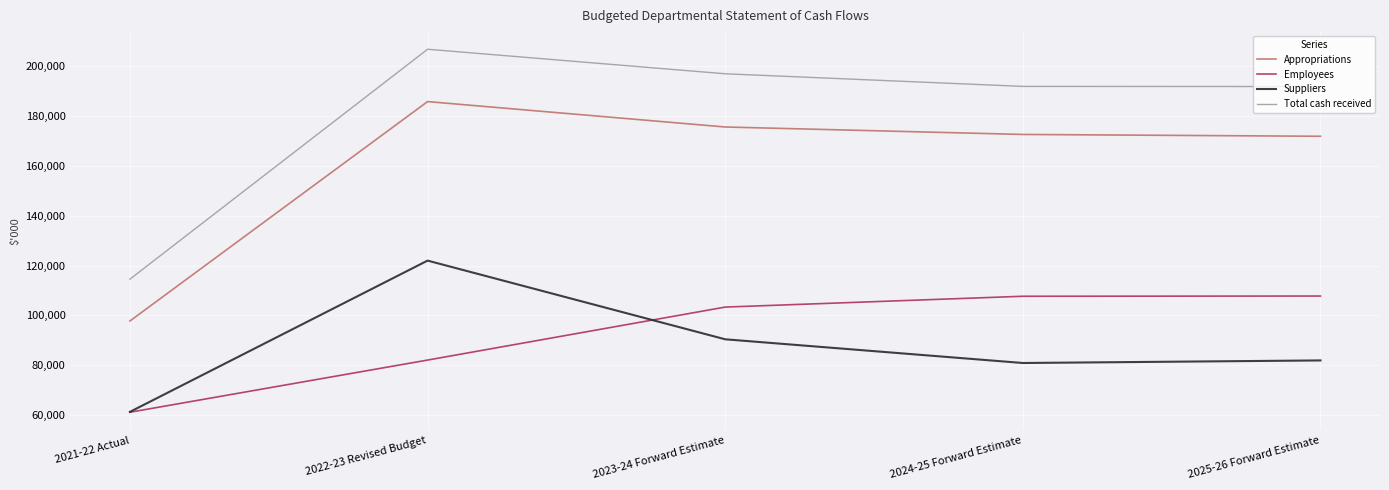

True or false: Suppliers and Total cash received cross at least once.

False